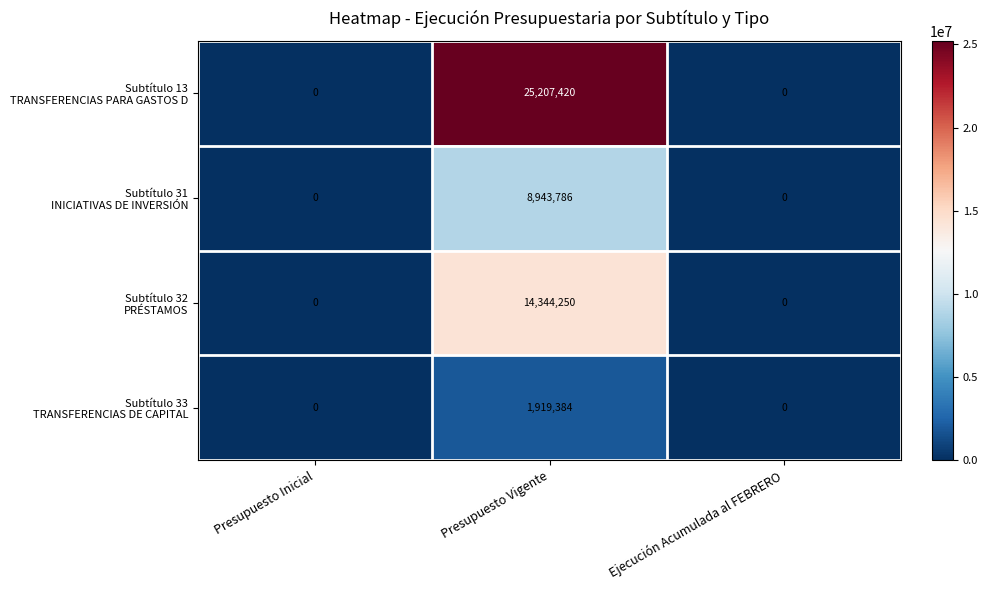

At which category is the sum across all series the highest?

Presupuesto Vigente